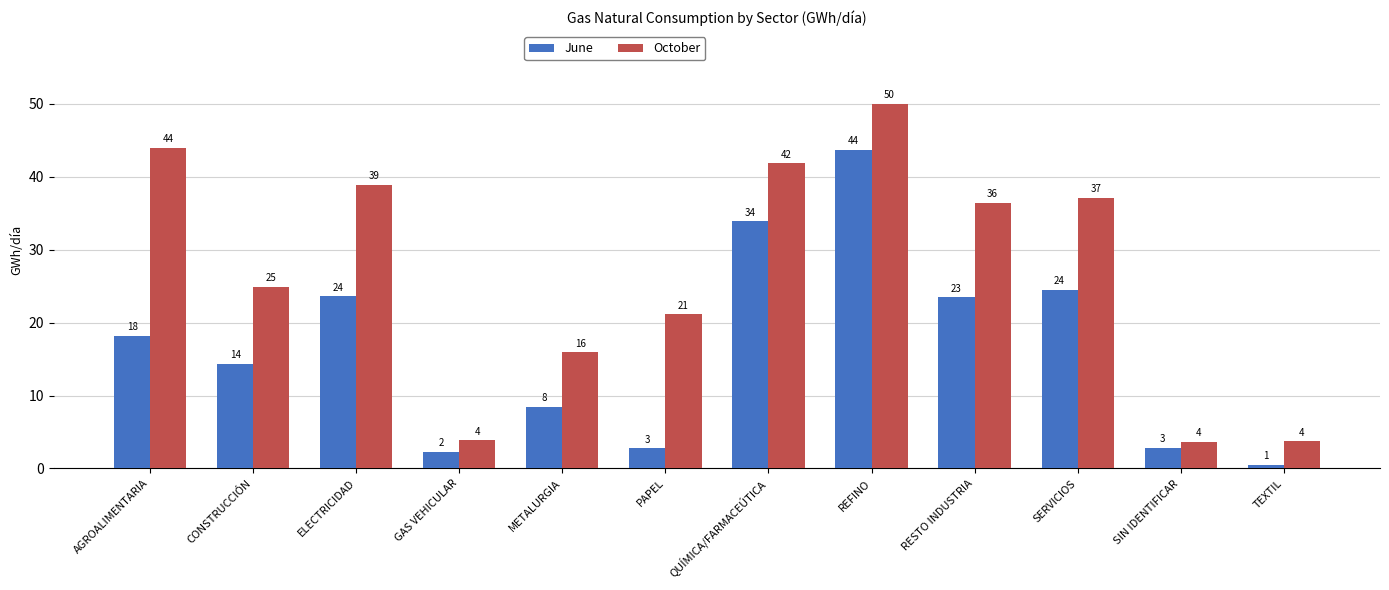

What are all the series names shown in the legend?

June, October